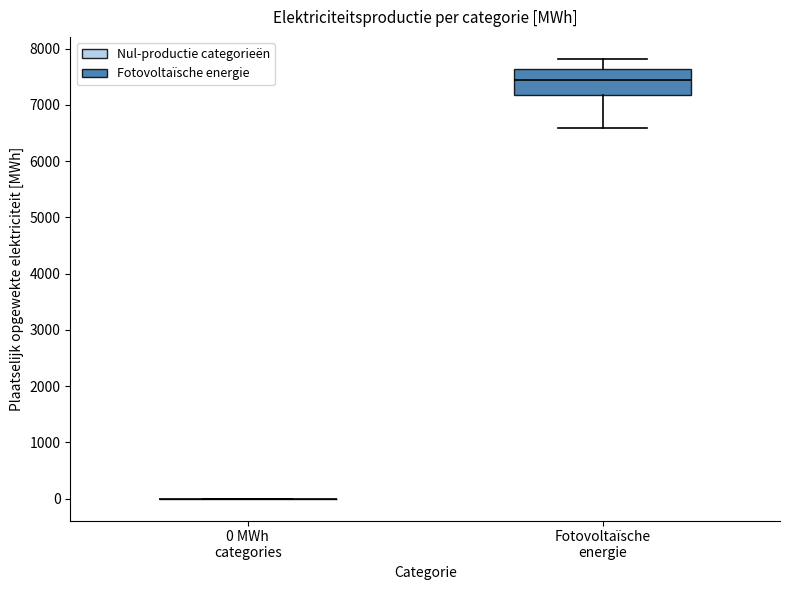

Reading left to right, read every box against the y-axis: the position of its median line, the range the box covers, and the ends of its whiskers. The values are not printed on the chart, so give them approximately, as read against the axis.

0 MWh categories: box collapsed to a line at 0, whiskers 0 to 0
Fotovoltaïsche energie: median 7400, box 7200 to 7600, whiskers 6600 to 7800